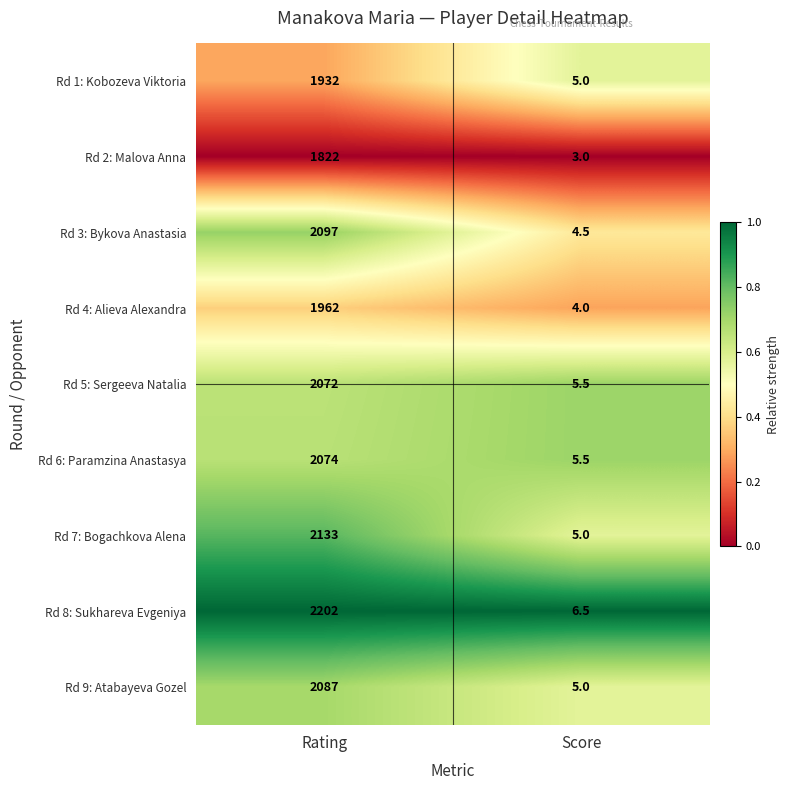

What is the sum of the Rd 8: Sukhareva Evgeniya values at Score and Rating?

2208.5